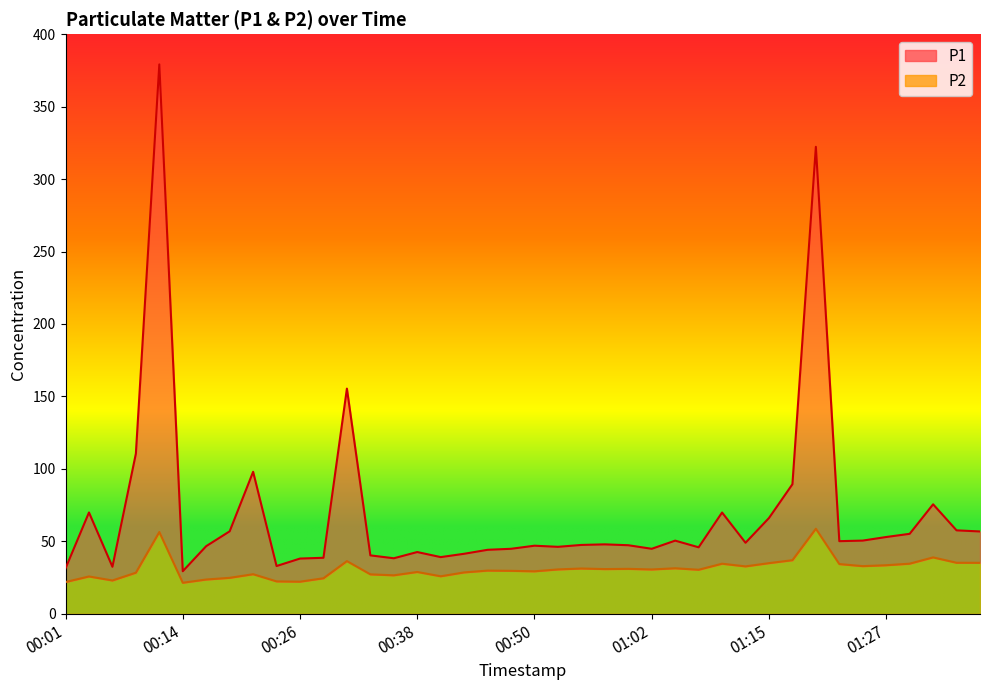

What is the highest value of the P2 series?

58.7